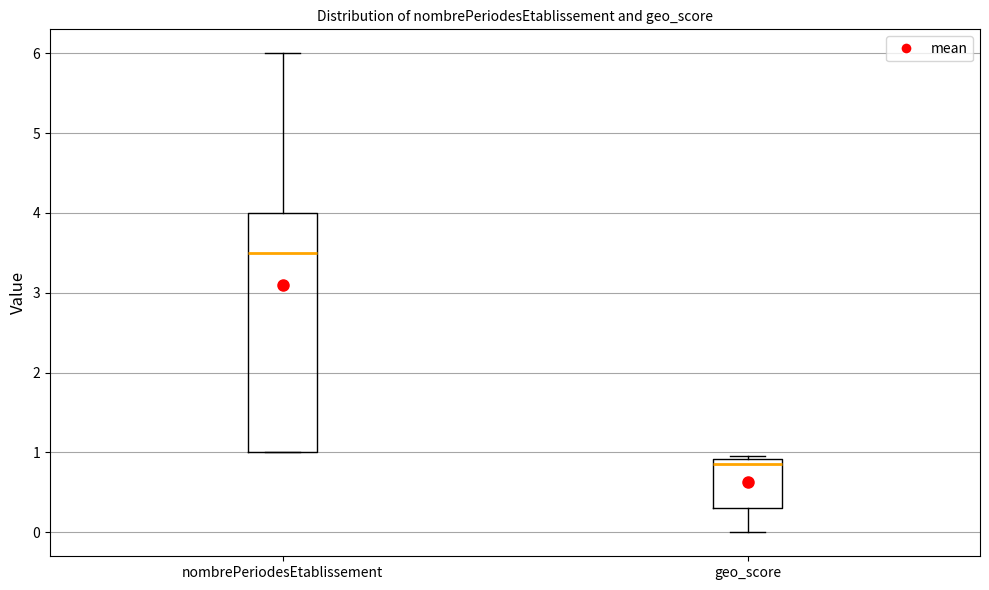

Comparing the boxes themselves (not the whiskers), which one is the tallest?

nombrePeriodesEtablissement